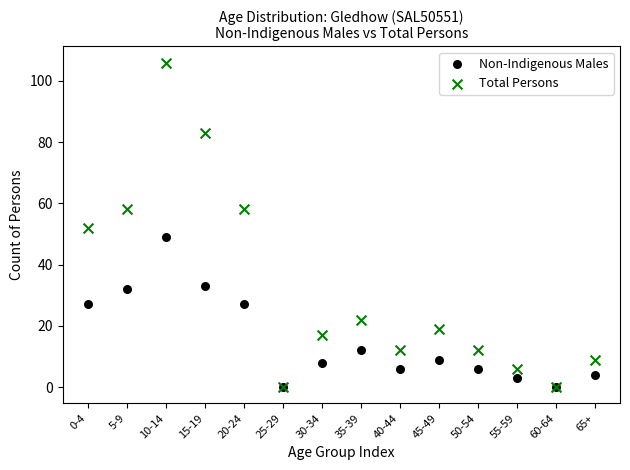

What are all the series names shown in the legend?

Non-Indigenous Males, Total Persons